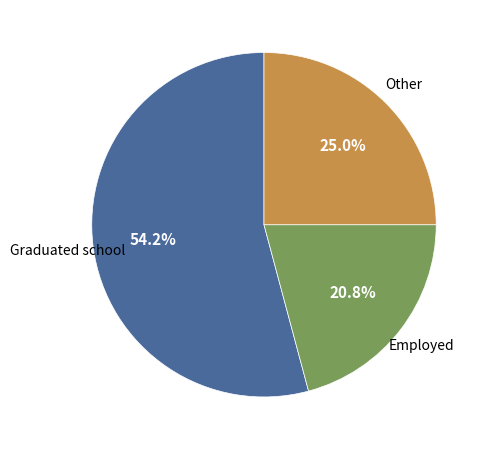

Rank the categories by value from lowest to highest.

Employed, Other, Graduated school